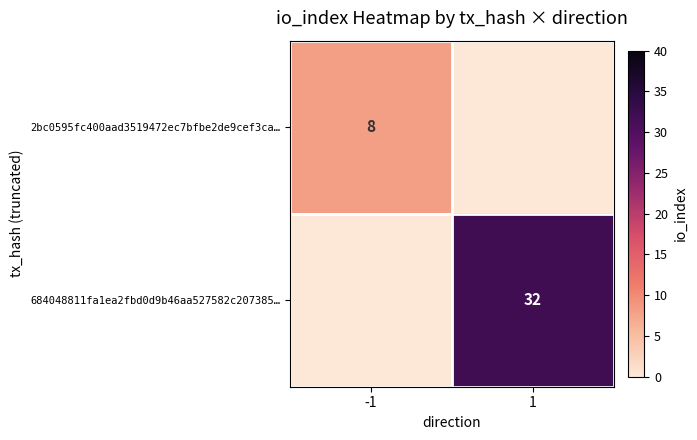

The value of 684048811fa1ea2fbd0d9b46aa527582c207385… at 1 is 21. True or false?

False